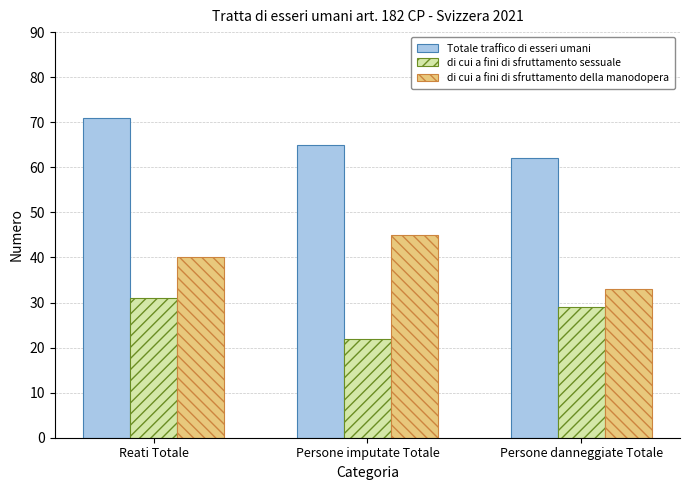

Which series has the largest range (max minus min)?

di cui a fini di sfruttamento della manodopera